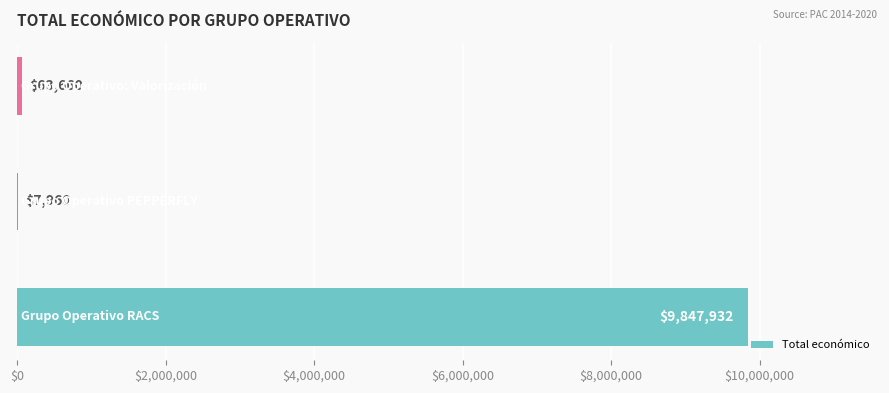

What is the maximum value shown in the chart?

9847932